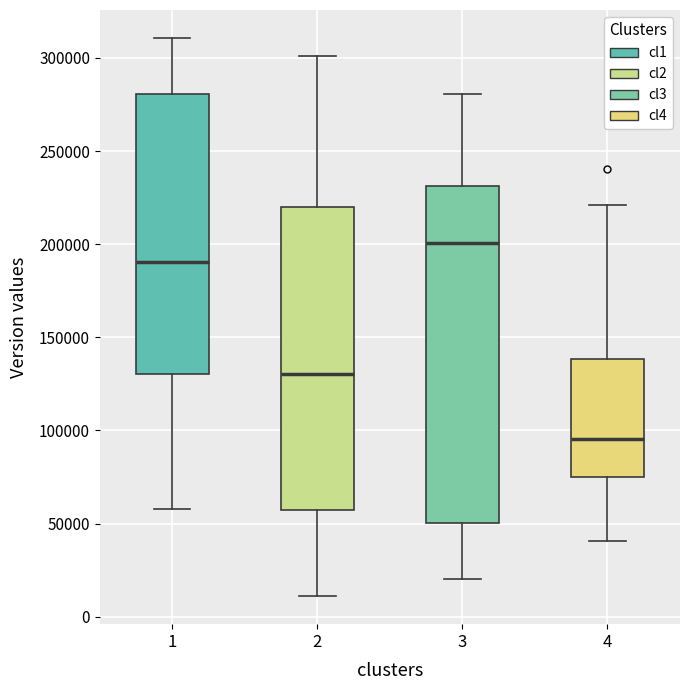

Which box's median line is the highest?

3